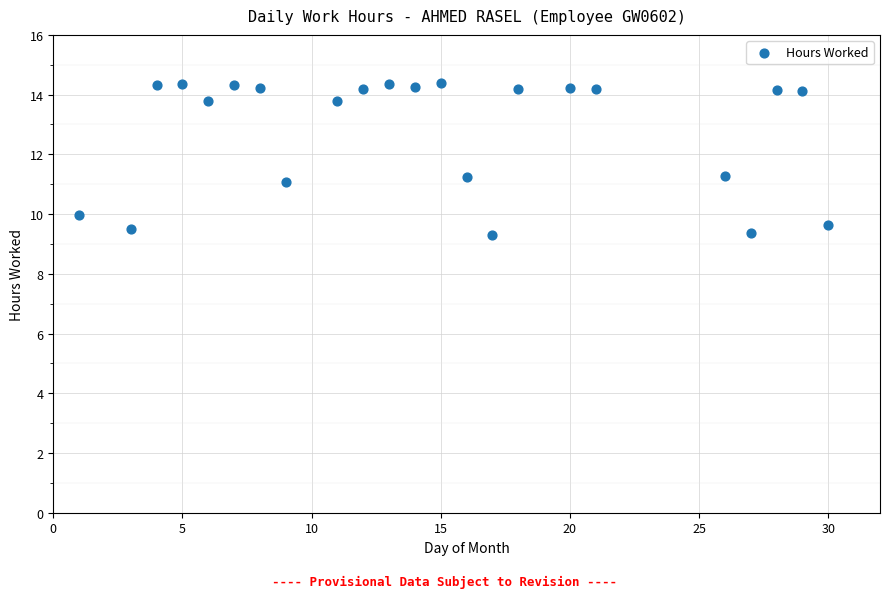

What is the range of Y values (max minus min)?

5.1